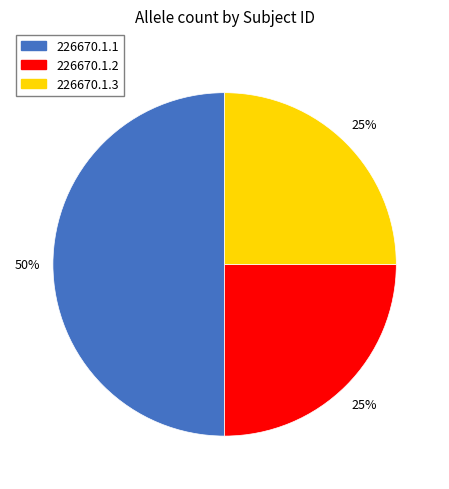

Combined, do 226670.1.1 and 226670.1.2 account for over 50%?

Yes